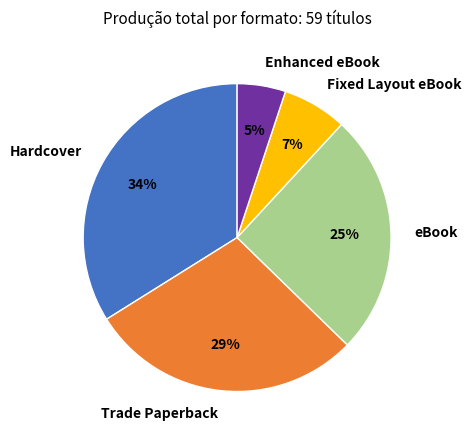

Is it true that Trade Paperback is 29% of the pie?

True